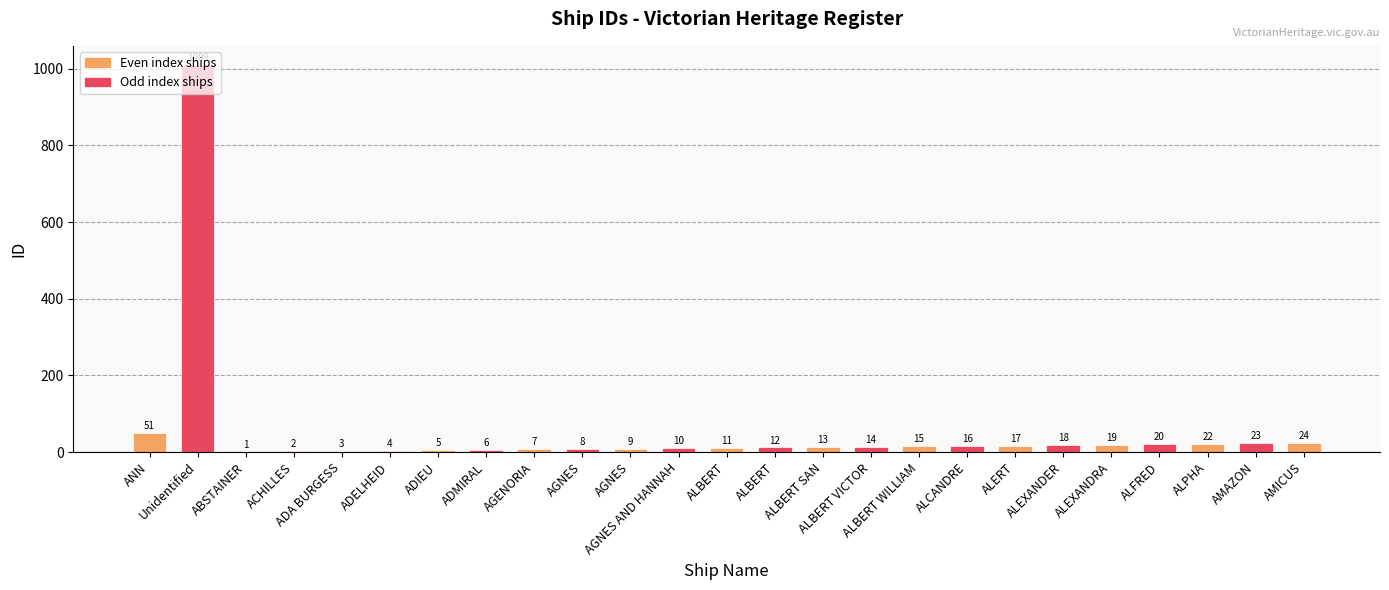

What is the greatest value displayed?

1009